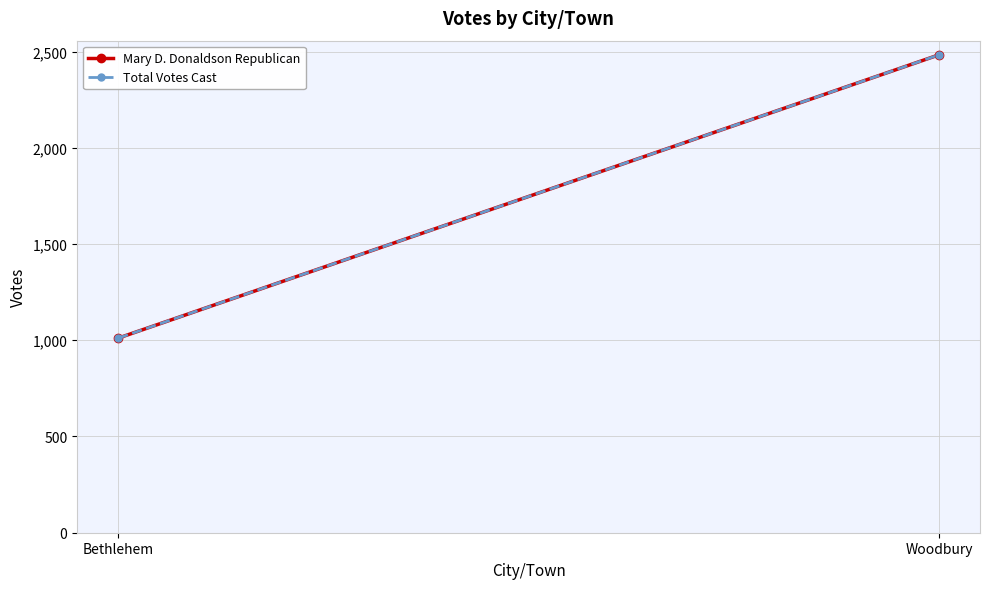

How many distinct data groups are displayed?

2